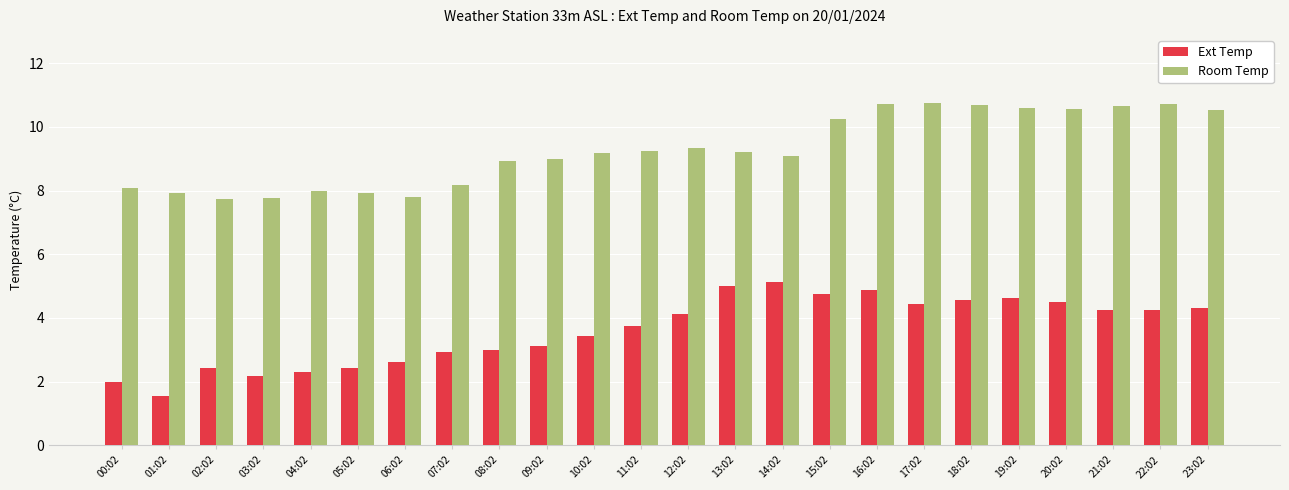

Rank the series at 03:02 from lowest to highest value.

Ext Temp, Room Temp